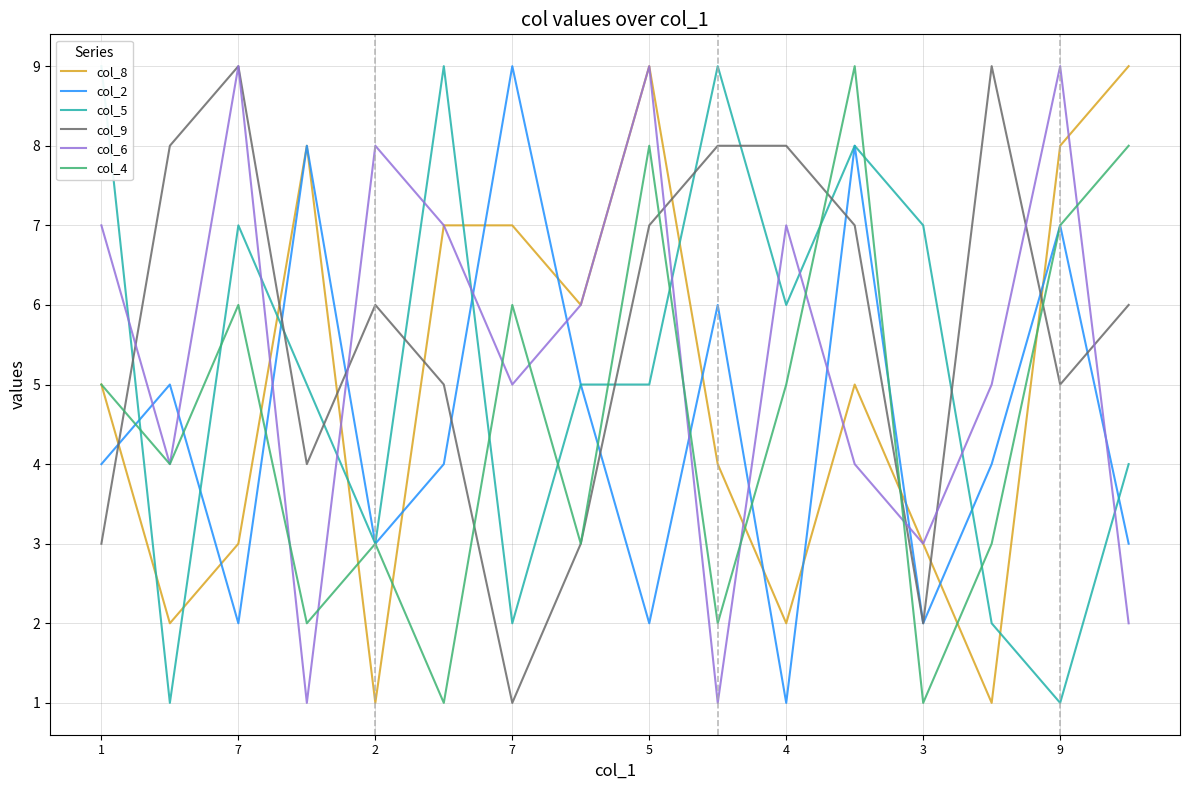

What is the total value across all series at 7?

24